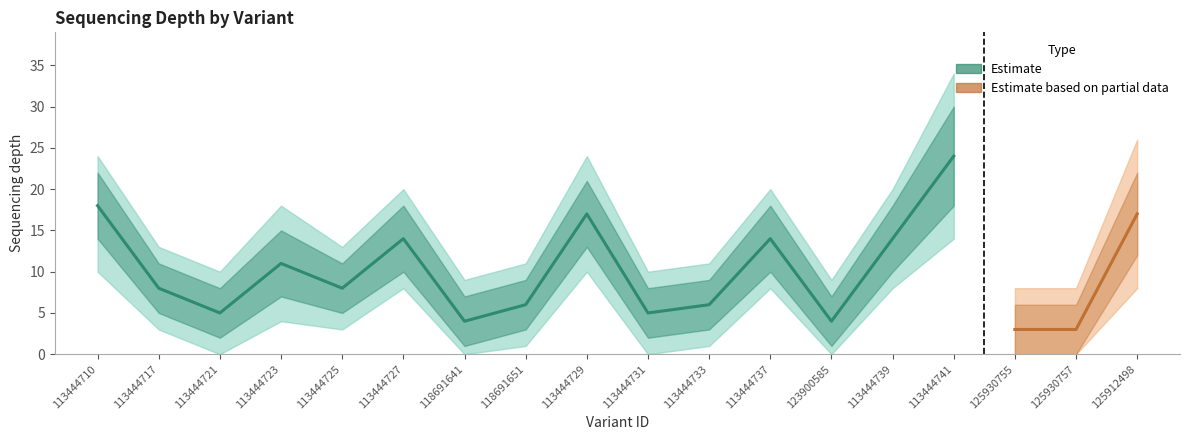

The value of depth_upper at 113444727 is 18. True or false?

True